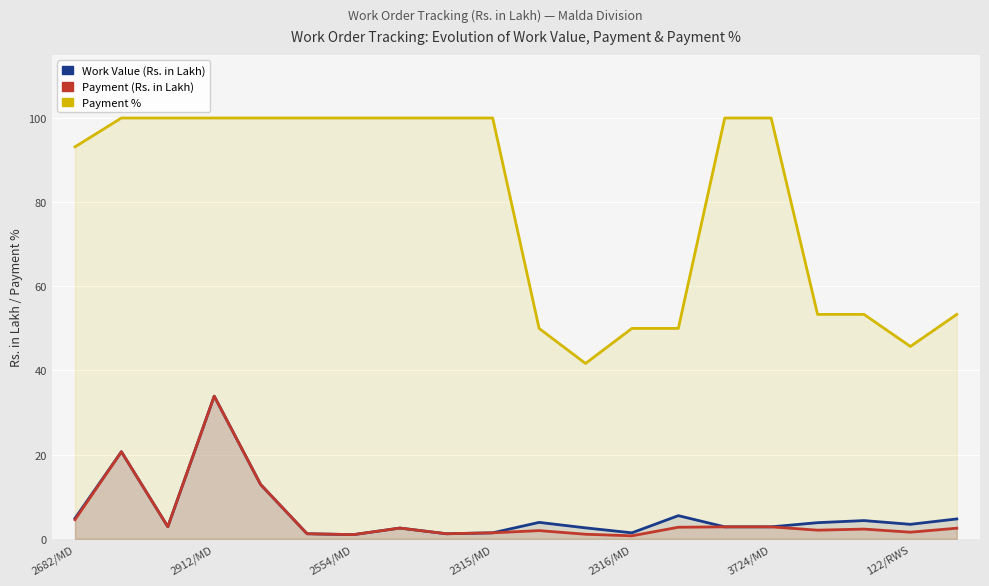

What is the value of the Work Value (Rs. in Lakh) point at the 4th from the left?

33.9